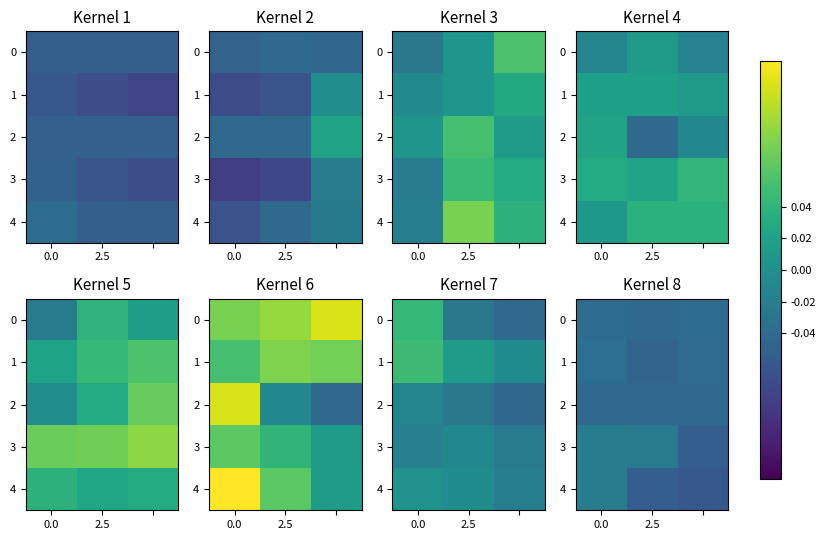

Which series has the largest total across all categories?

3